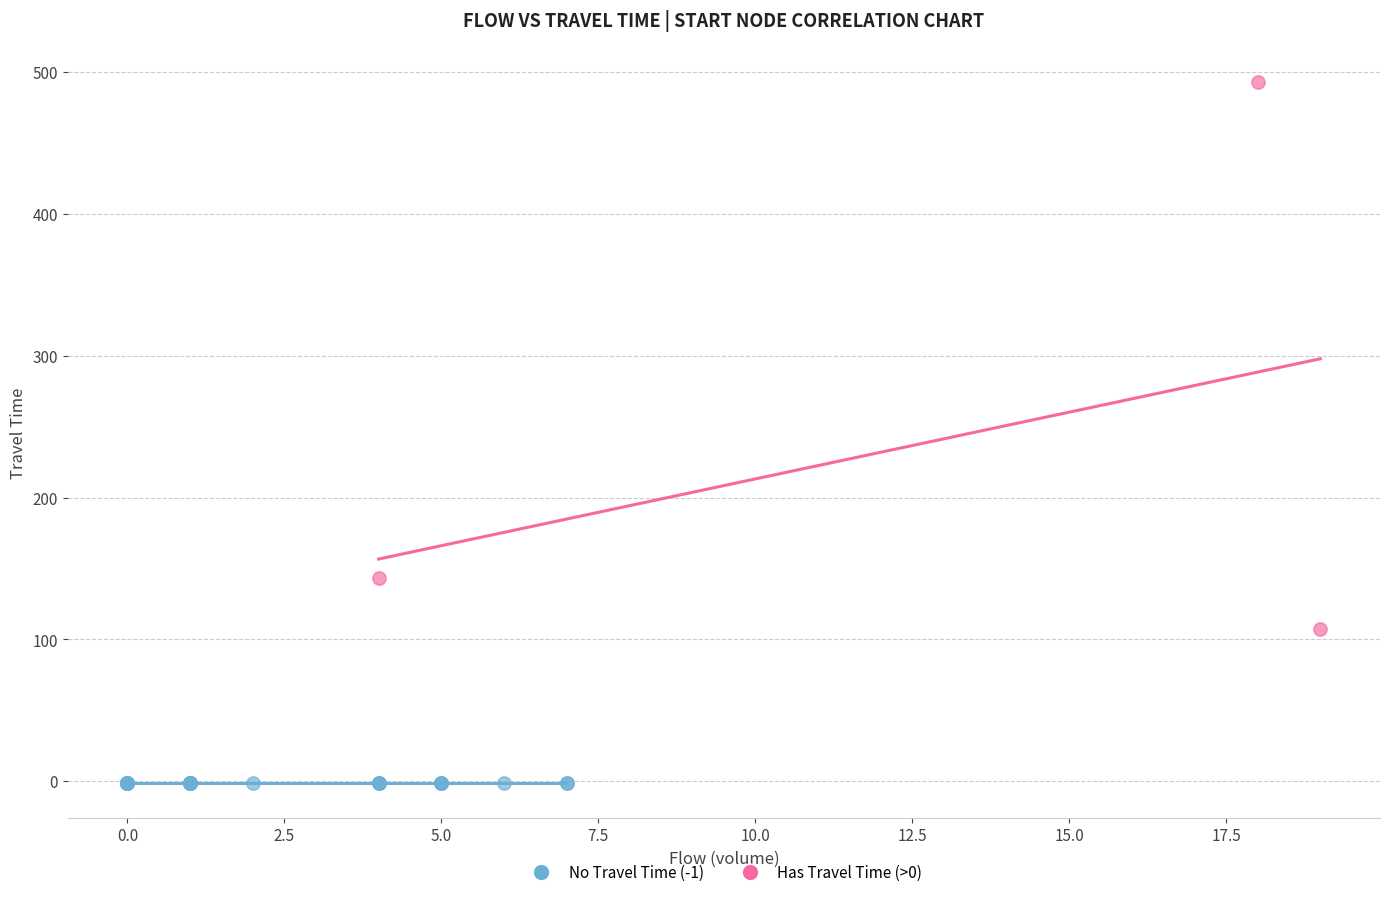

Which series contains the highest Y value?

Has Travel Time (>0)